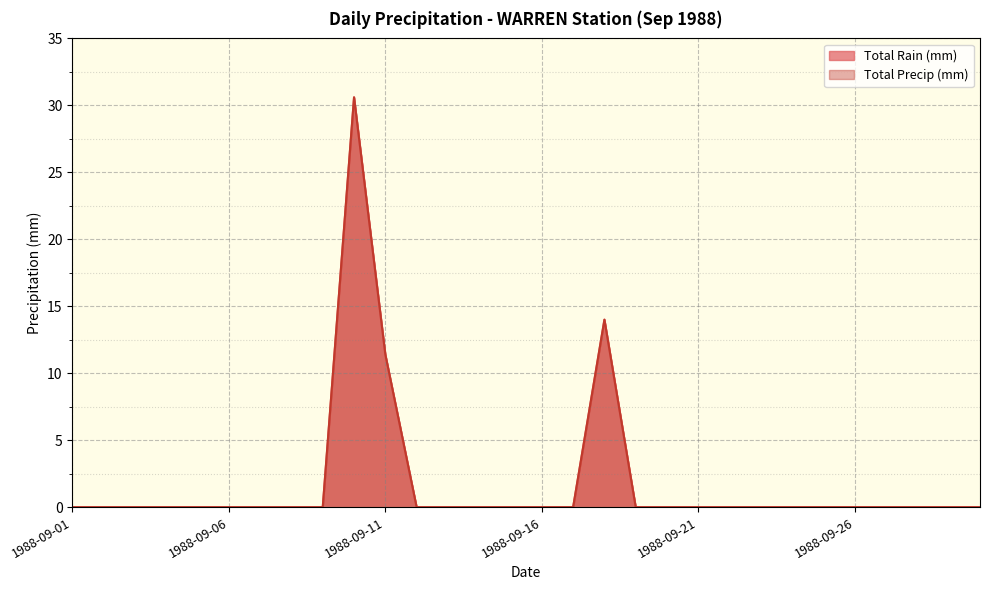

Where is the first local maximum for Total Precip (mm)?

1988-09-10